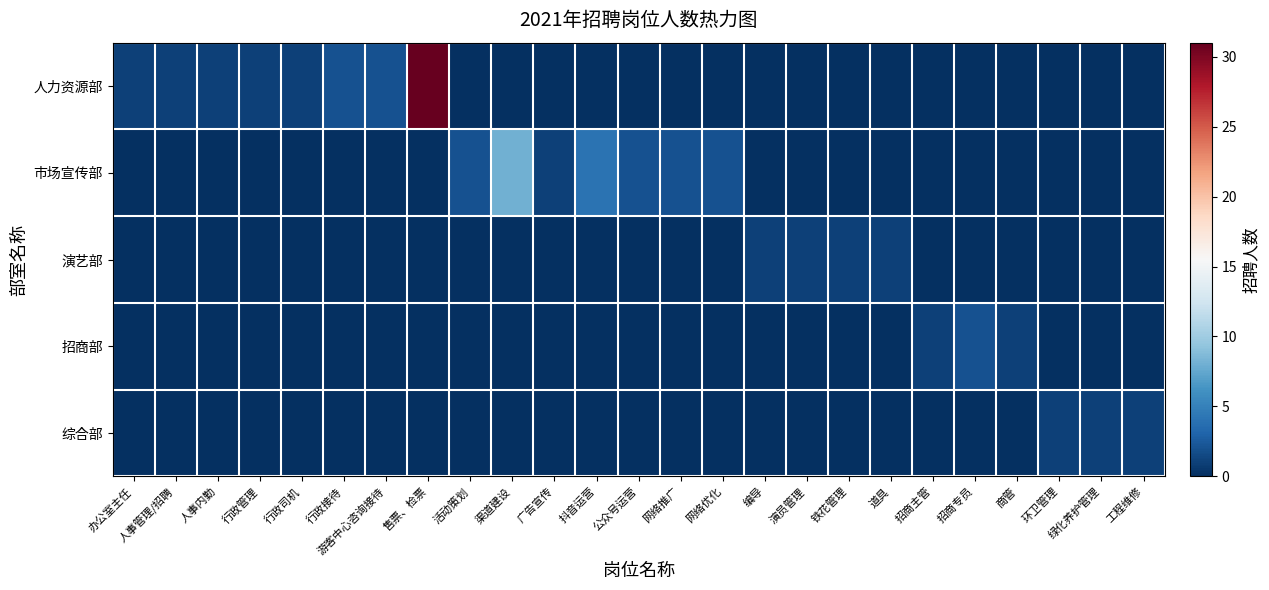

Rank the series by their maximum value, from highest to lowest.

人力资源部, 市场宣传部, 招商部, 演艺部, 综合部